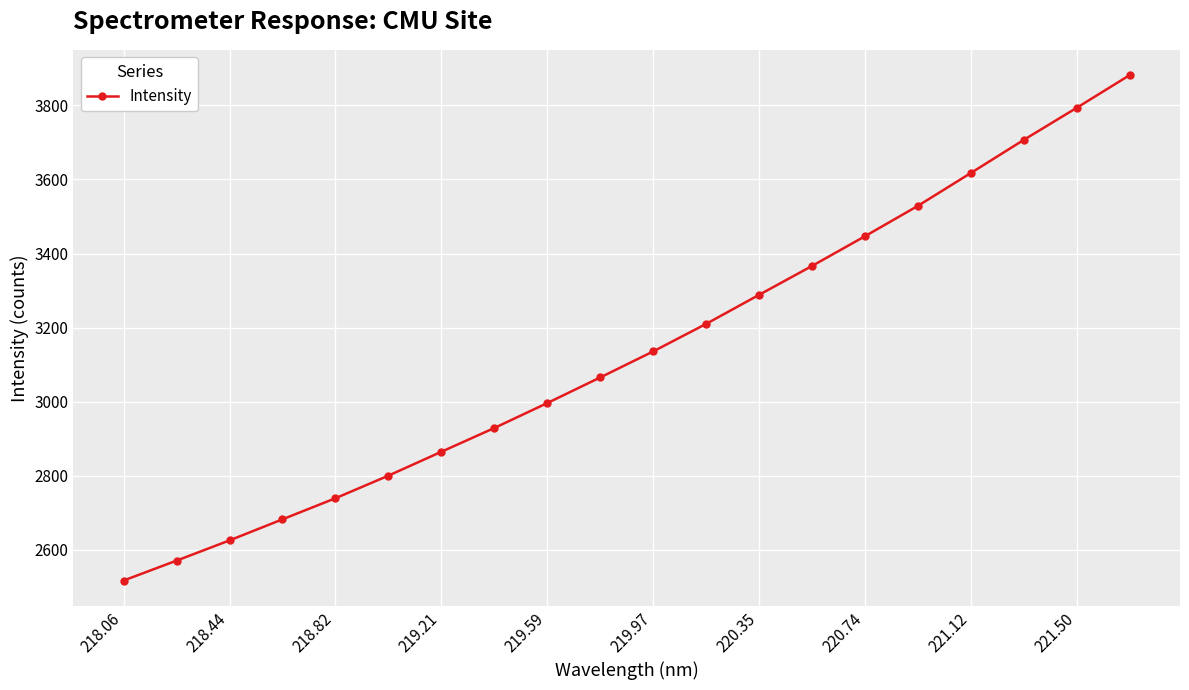

What is the value of the 6th point from the left?

2800.6